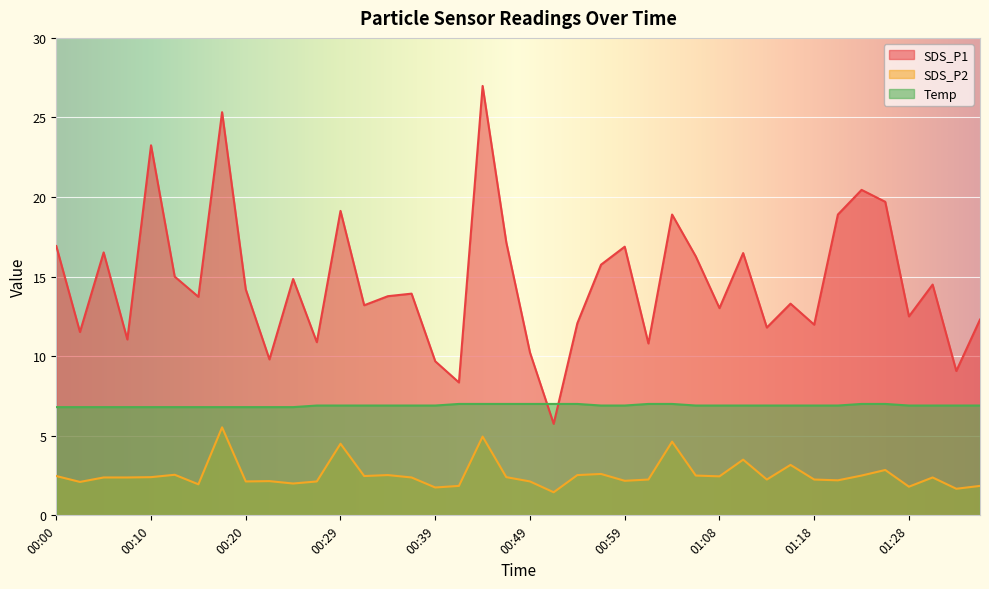

Reading left to right, what are all the values shown in this chart?

SDS_P1: 16.9	11.5	16.5	11.1	23.2	15.0	13.7	25.3	14.2	9.8	14.8	10.9	19.1	13.2	13.8	13.9	9.7	8.3	27.0	17.1	10.2	5.8	12.1	15.8	16.9	10.8	18.9	16.3	13.0	16.5	11.8	13.3	12.0	18.9	20.4	19.7	12.5	14.5	9.1	12.3
SDS_P2: 2.5	2.1	2.4	2.4	2.4	2.5	1.9	5.5	2.1	2.1	2.0	2.1	4.5	2.5	2.5	2.4	1.8	1.9	5.0	2.4	2.1	1.4	2.5	2.6	2.2	2.2	4.6	2.5	2.5	3.5	2.2	3.2	2.2	2.2	2.5	2.9	1.8	2.4	1.7	1.9
Temp: 6.8	6.8	6.8	6.8	6.8	6.8	6.8	6.8	6.8	6.8	6.8	6.9	6.9	6.9	6.9	6.9	6.9	7.0	7.0	7.0	7.0	7.0	7.0	6.9	6.9	7.0	7.0	6.9	6.9	6.9	6.9	6.9	6.9	6.9	7.0	7.0	6.9	6.9	6.9	6.9